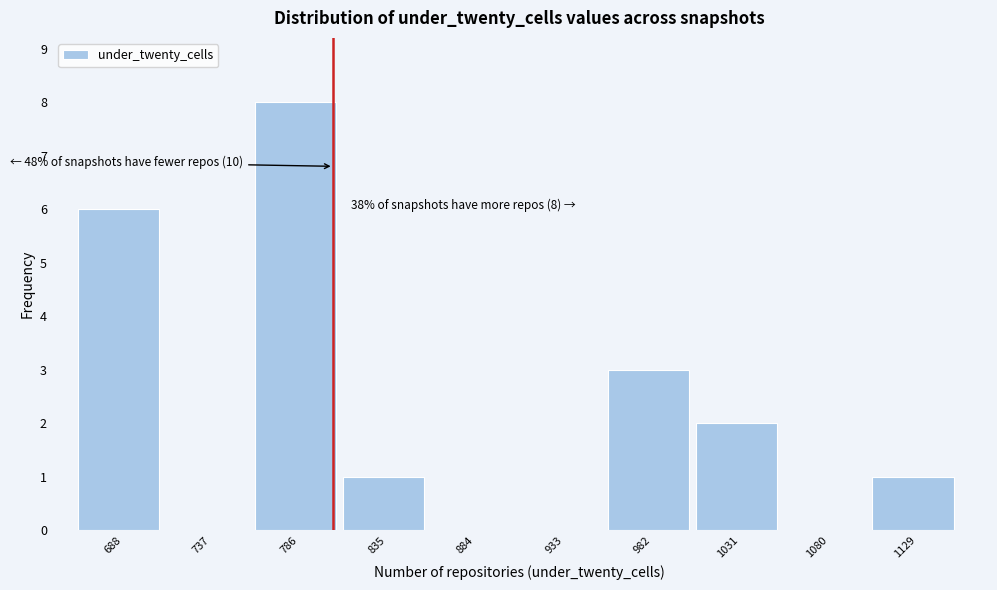

Reading right to left, extract all data points from this chart.

1129=1	1080=0	1031=2	982=3	933=0	884=0	835=1	786=8	737=0	688=6